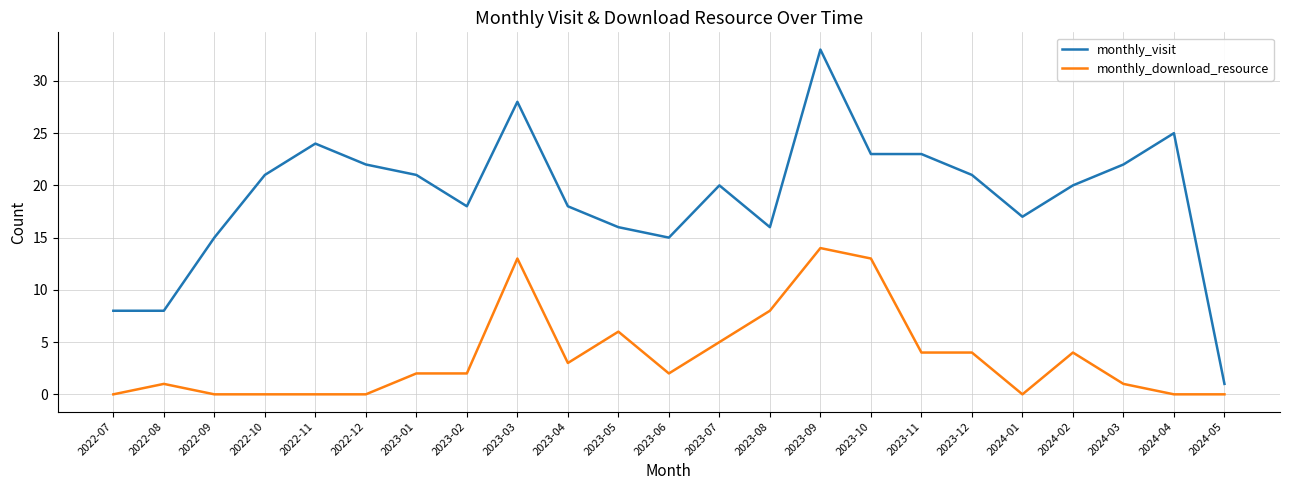

Which series has the largest range (max minus min)?

monthly_visit